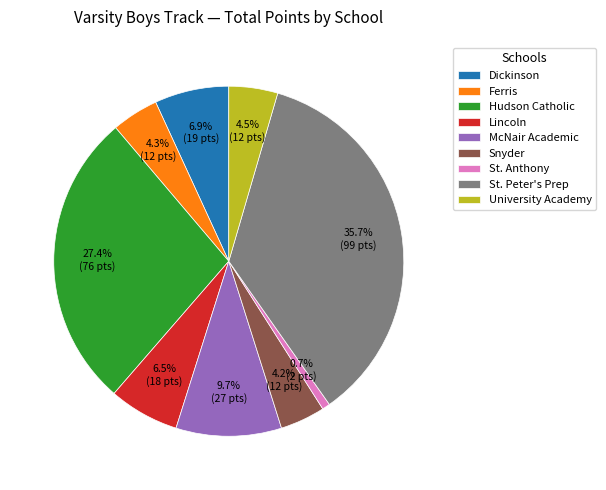

To the nearest percent, what is the combined percentage of Hudson Catholic and Lincoln?

34%